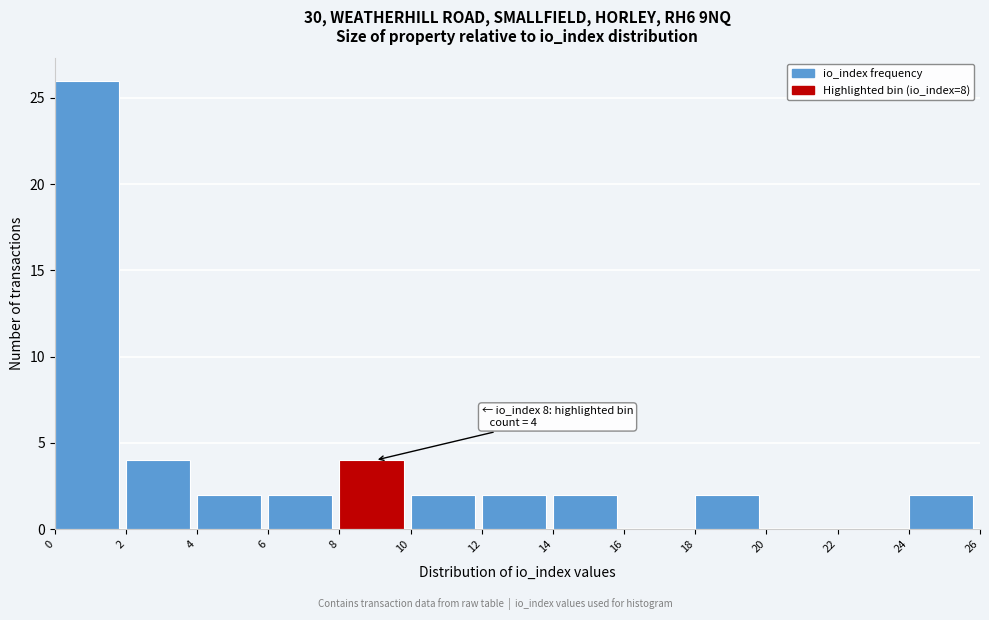

Which range on the x-axis has the tallest bar?

0 to 2